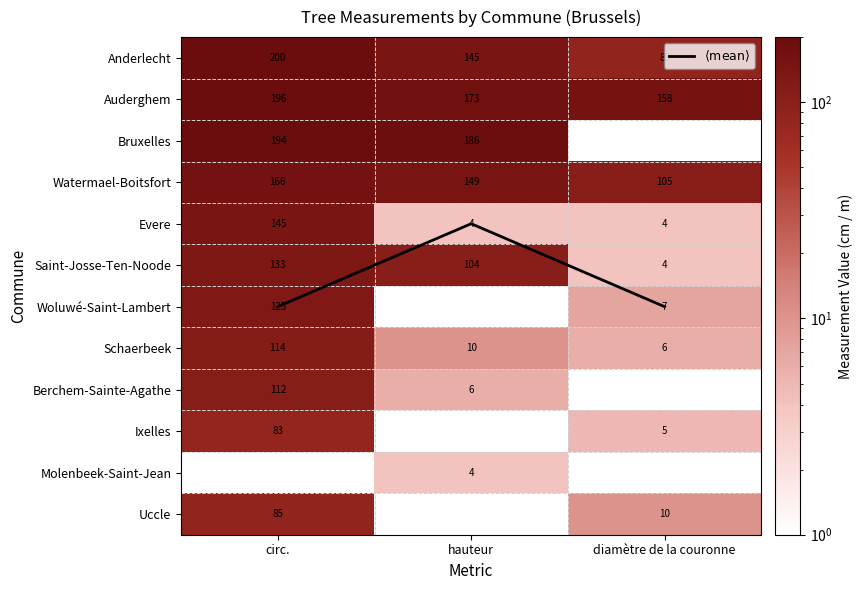

List the series in order of their peak value, lowest first.

$\langle \mathrm{mean} \rangle$, Ixelles, Uccle, Berchem-Sainte-Agathe, Schaerbeek, Woluwé-Saint-Lambert, Saint-Josse-Ten-Noode, Evere, Watermael-Boitsfort, Bruxelles, Auderghem, Anderlecht, Molenbeek-Saint-Jean